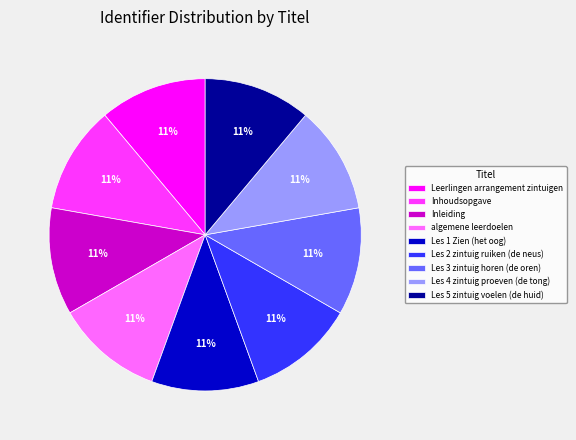

To the nearest percent, what is the average slice percentage?

11%